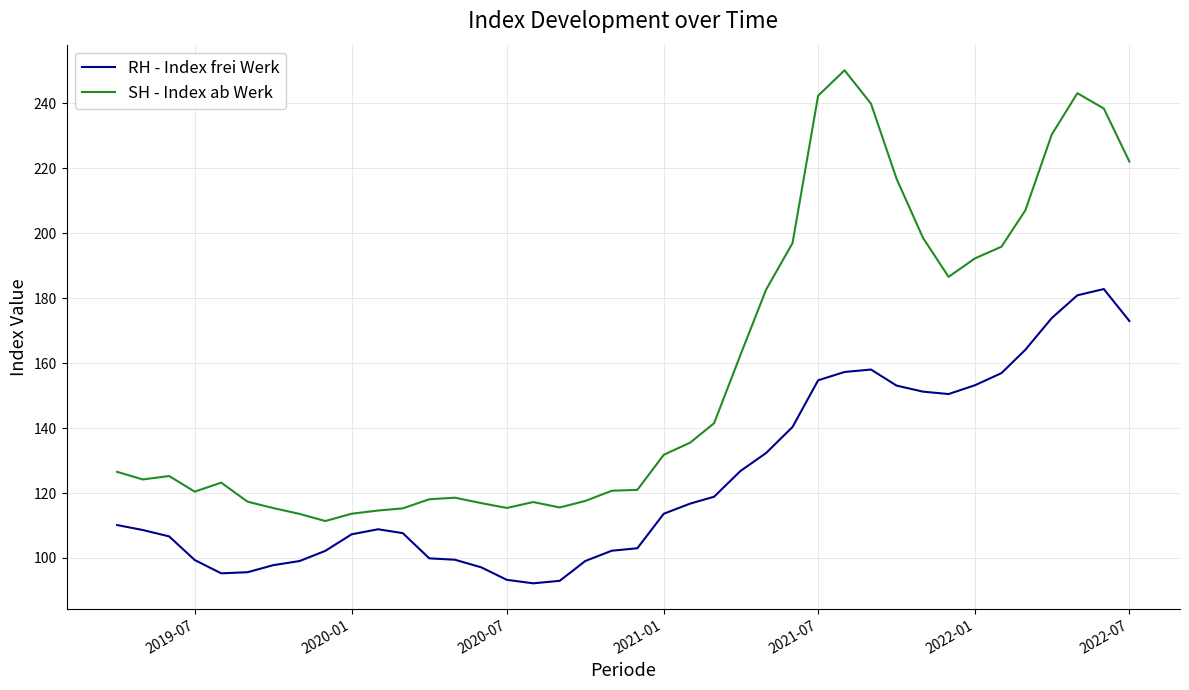

What is the average value of the RH - Index frei Werk series?

124.4